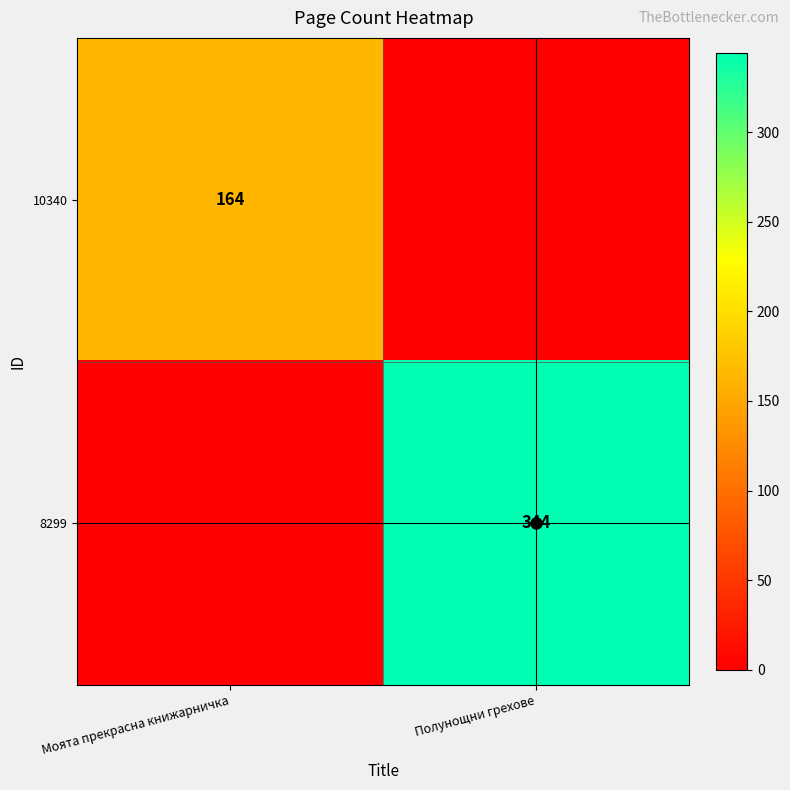

True or false: 10340 has a value of 35 at Моята прекрасна книжарничка.

False